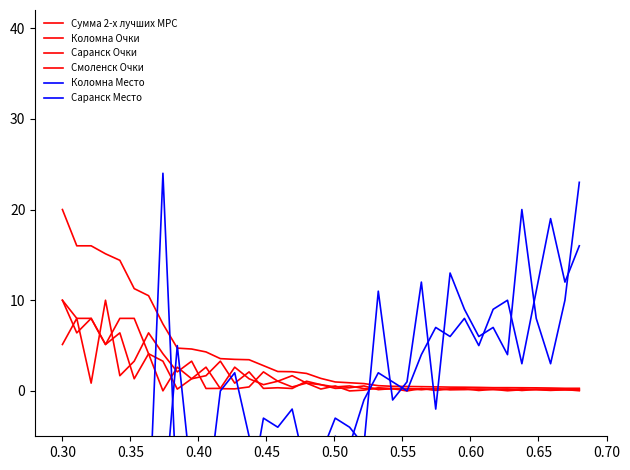

Reading left to right, list all the values displayed in this chart.

Сумма 2-х лучших МРС: 20.0	16.0	16.0	15.1	14.4	11.3	10.5	7.4	4.7	4.6	4.3	3.6	3.5	3.4	2.8	2.1	2.1	1.9	1.4	1.0	0.9	0.8	0.6	0.5	0.5	0.5	0.5	0.4	0.4	0.4	0.4	0.4	0.3	0.3	0.3	0.3	0.3
Коломна Очки: 10.0	8.0	8.0	5.1	6.4	1.3	4.1	3.3	0.2	1.3	2.6	0.2	0.2	0.4	2.1	1.1	1.7	0.9	0.7	0.3	0.3	0.6	0.1	0.3	0.2	0.1	0.3	0.1	0.2	0.2	0.2	0.2	0.1	0.2	0.2	0.1	0.0
Саранск Очки: 10.0	6.4	8.0	5.1	8.0	8.0	4.1	0.0	2.6	1.3	1.7	3.3	0.9	2.1	0.3	0.3	0.3	1.1	0.7	0.4	0.6	0.3	0.2	0.2	0.2	0.2	0.2	0.2	0.2	0.2	0.2	0.1	0.2	0.1	0.1	0.1	0.1
Смоленск Очки: 5.1	8.0	0.9	10.0	1.7	3.3	6.4	4.1	2.1	3.3	0.3	0.3	2.6	1.3	0.7	1.1	0.4	0.9	0.2	0.6	0.0	0.1	0.3	0.2	0.0	0.3	0.1	0.2	0.2	0.1	0.2	0.0	0.1	0.2	0.1	0.1	0.2
Коломна Место: -19.0	-18.0	-18.0	-16.0	-17.0	-10.0	-15.0	-14.0	5.0	-10.0	-13.0	0.0	2.0	-5.0	-12.0	-9.0	-11.0	-8.0	-7.0	-3.0	-4.0	-6.0	11.0	-1.0	1.0	12.0	-2.0	13.0	9.0	6.0	7.0	4.0	20.0	8.0	3.0	10.0	23.0
Саранск Место: -19.0	-17.0	-18.0	-16.0	-18.0	-18.0	-15.0	24.0	-13.0	-10.0	-11.0	-14.0	-8.0	-12.0	-3.0	-4.0	-2.0	-9.0	-7.0	-5.0	-6.0	-1.0	2.0	1.0	0.0	4.0	7.0	6.0	8.0	5.0	9.0	10.0	3.0	11.0	19.0	12.0	16.0